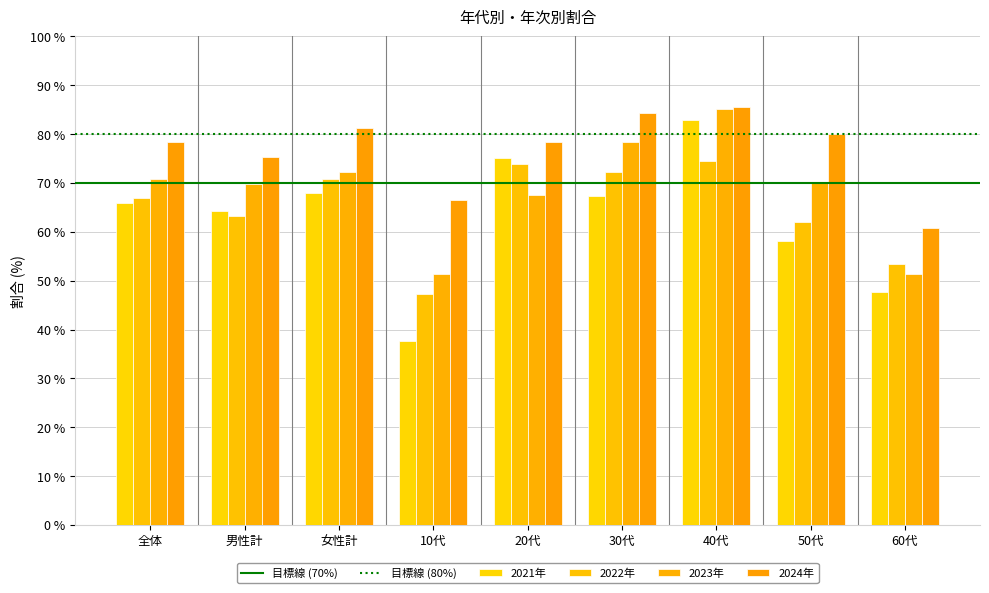

What is the approximate value of 2023年 at 30代?

78.3